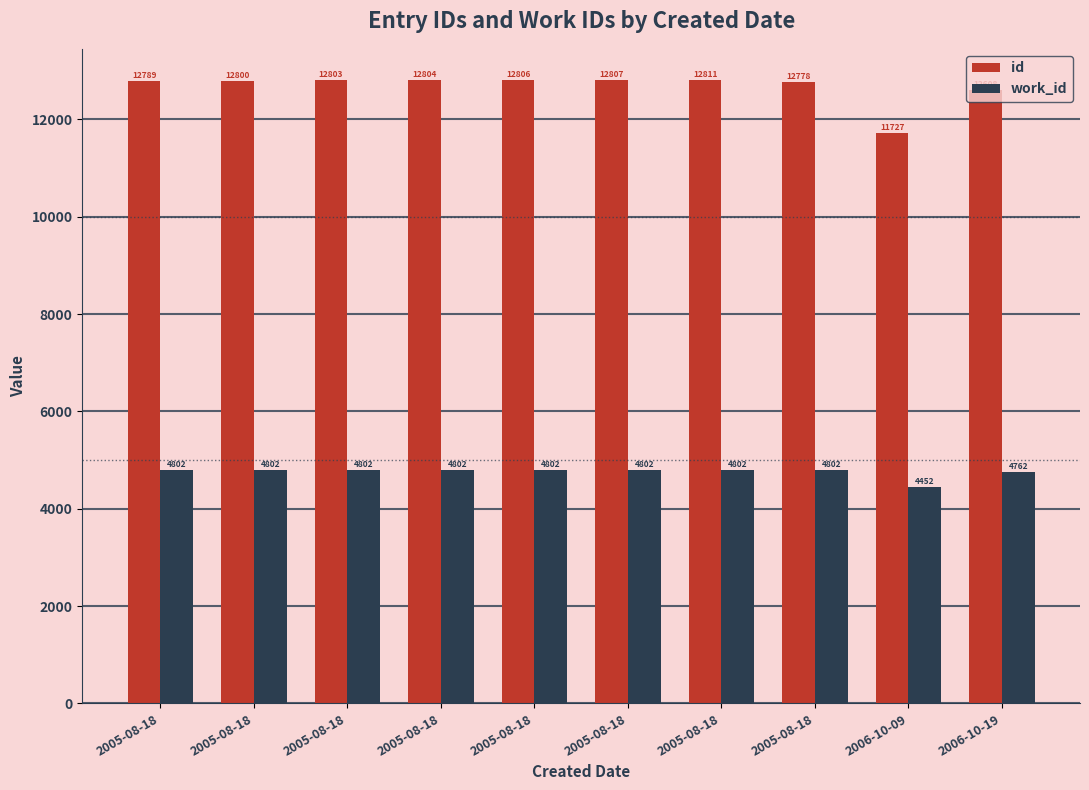

Reading left to right, transcribe all the data shown in this chart.

id: 12789	12800	12803	12804	12806	12807	12811	12778	11727	12608
work_id: 4802	4802	4802	4802	4802	4802	4802	4802	4452	4762